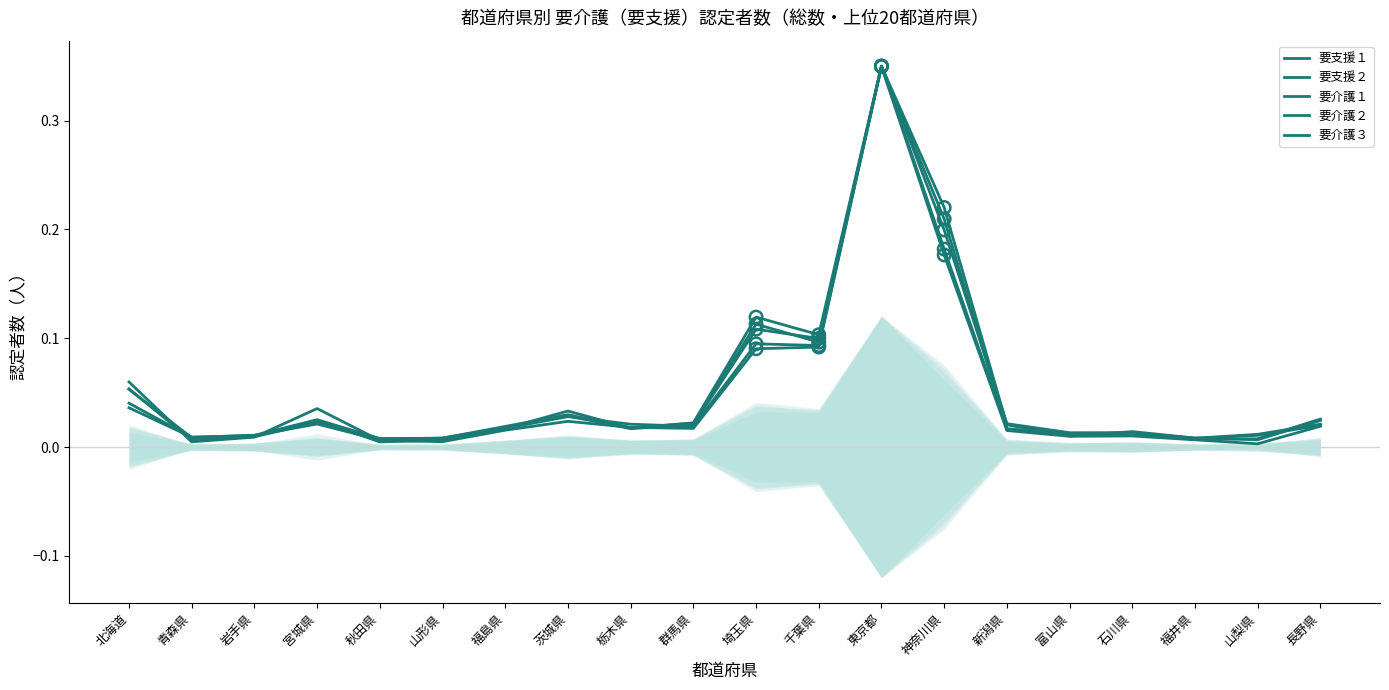

Is the value of 要介護２ at 群馬県 greater than the value of 要支援２ at 長野県?

No